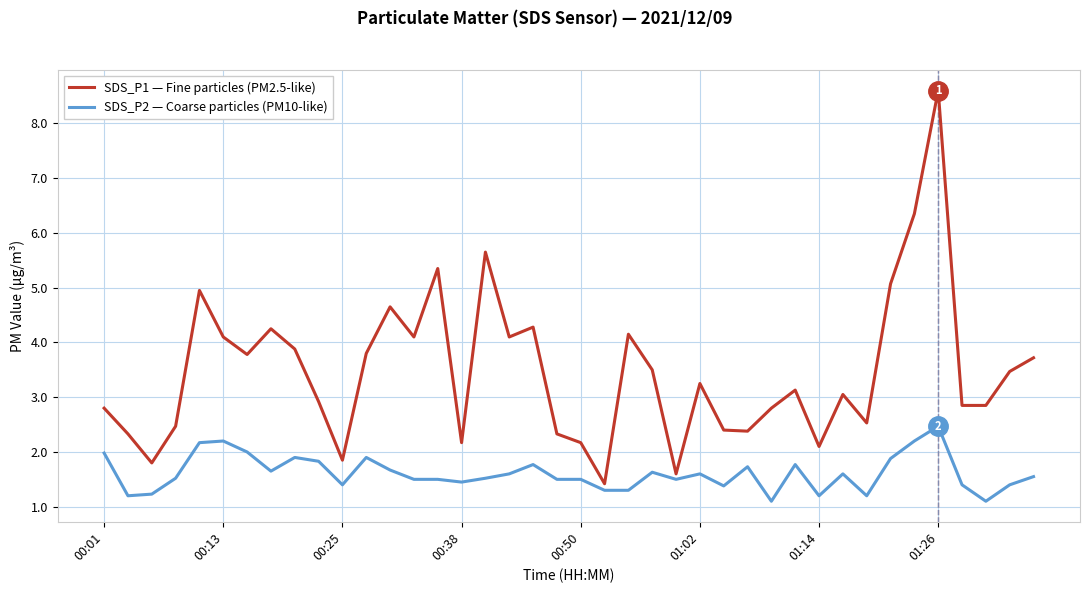

Which series has the largest range (max minus min)?

SDS_P1 — Fine particles (PM2.5-like)